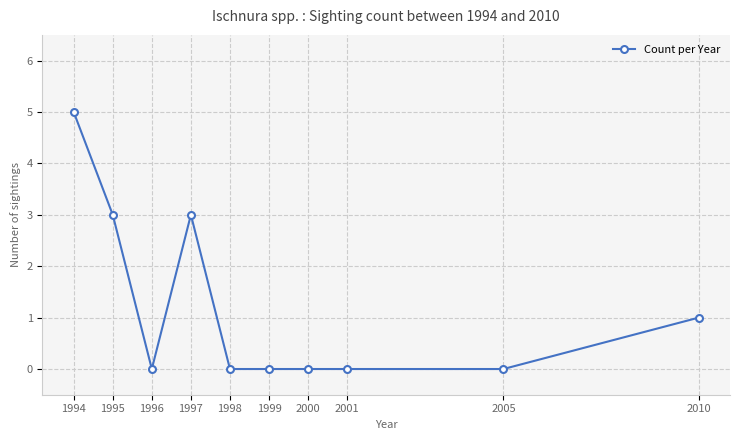

What is the value of the 2nd point from the left?

3